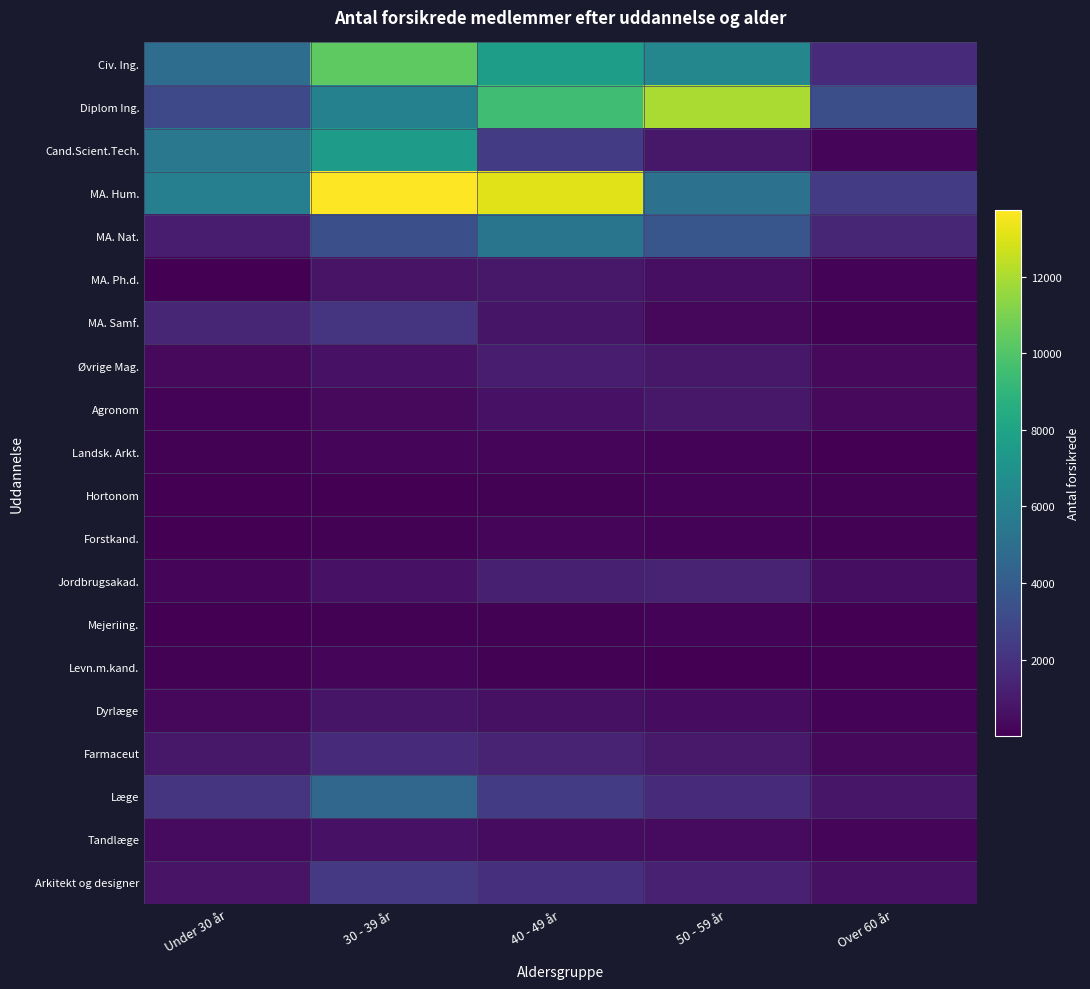

How many distinct data groups are displayed?

20